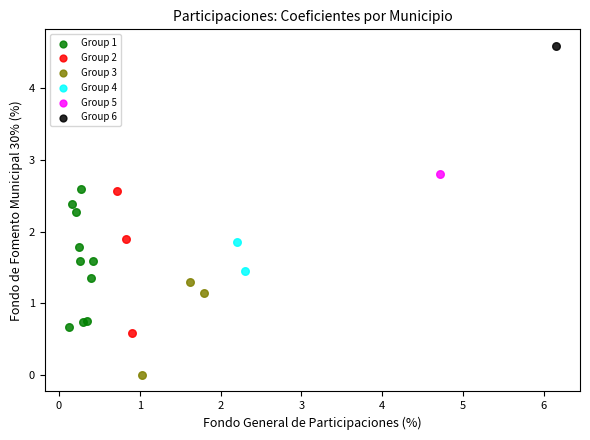

What are all the series names shown in the legend?

Group 1, Group 2, Group 3, Group 4, Group 5, Group 6